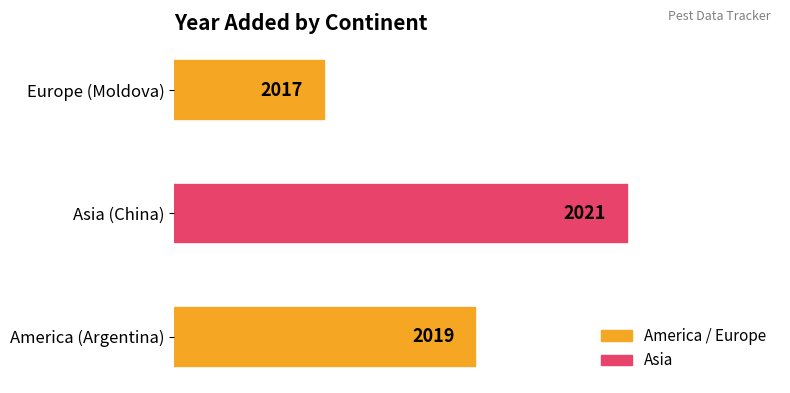

How many data points are less than 2019?

1